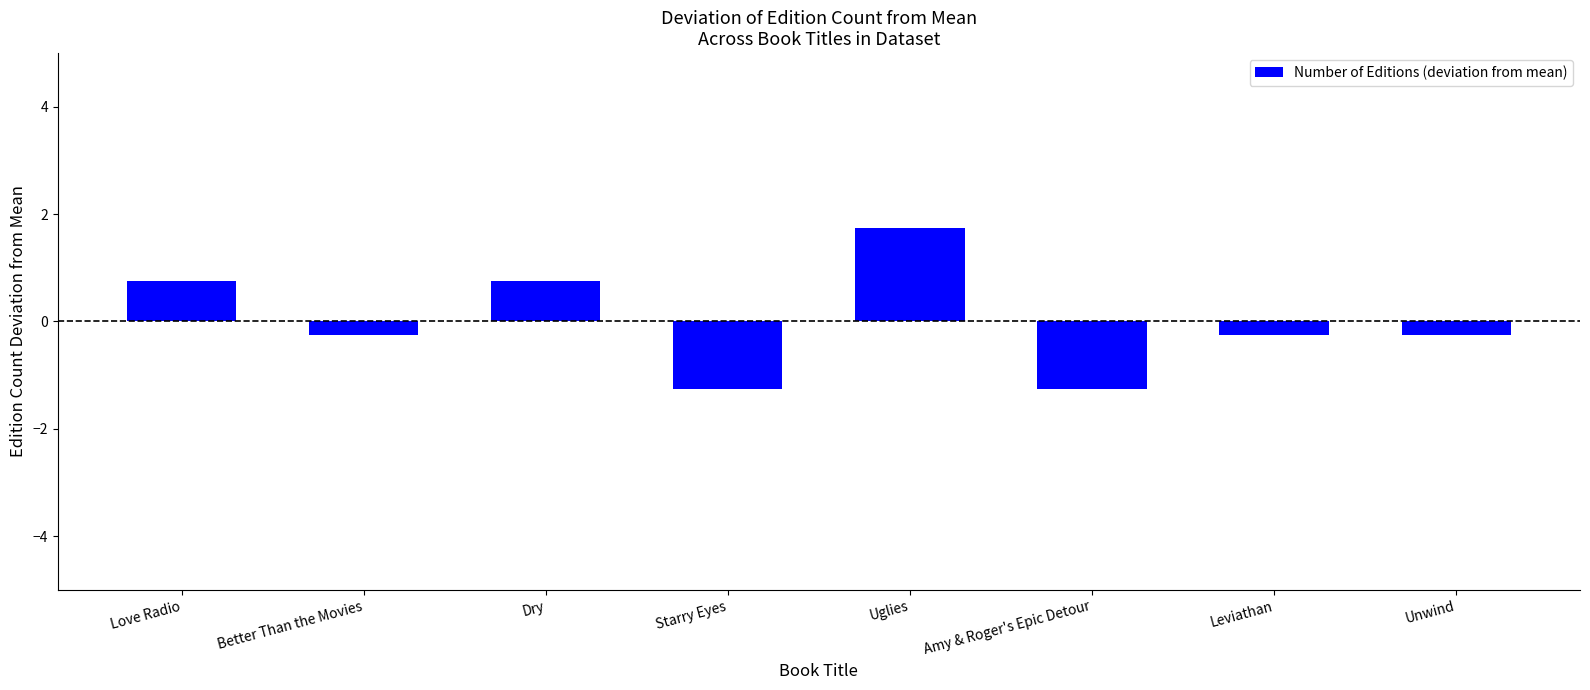

What is the minimum value shown in the chart?

-1.2